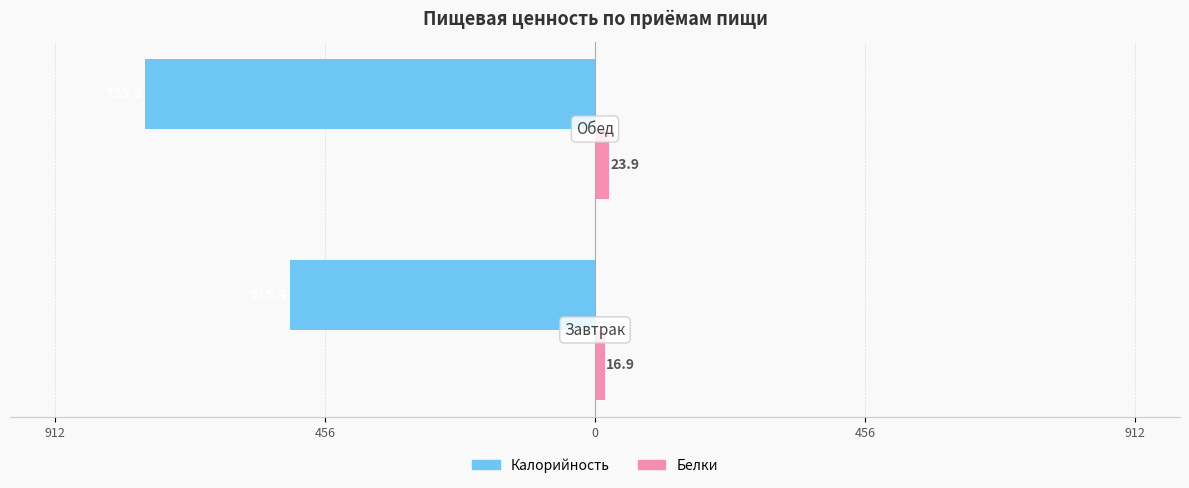

What is the value of the Калорийность bar at the 1st from the left?

-515.4